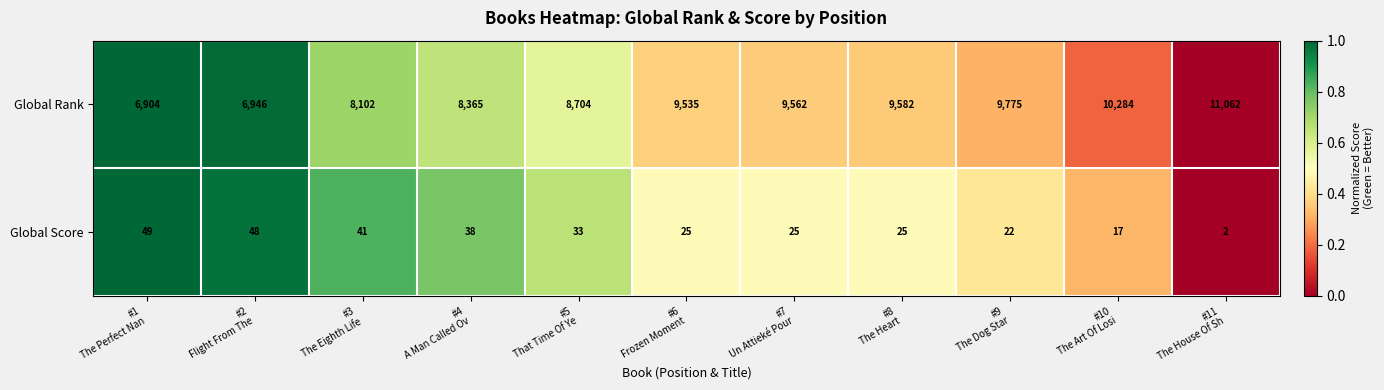

At how many categories does at least one series exceed 6846?

11